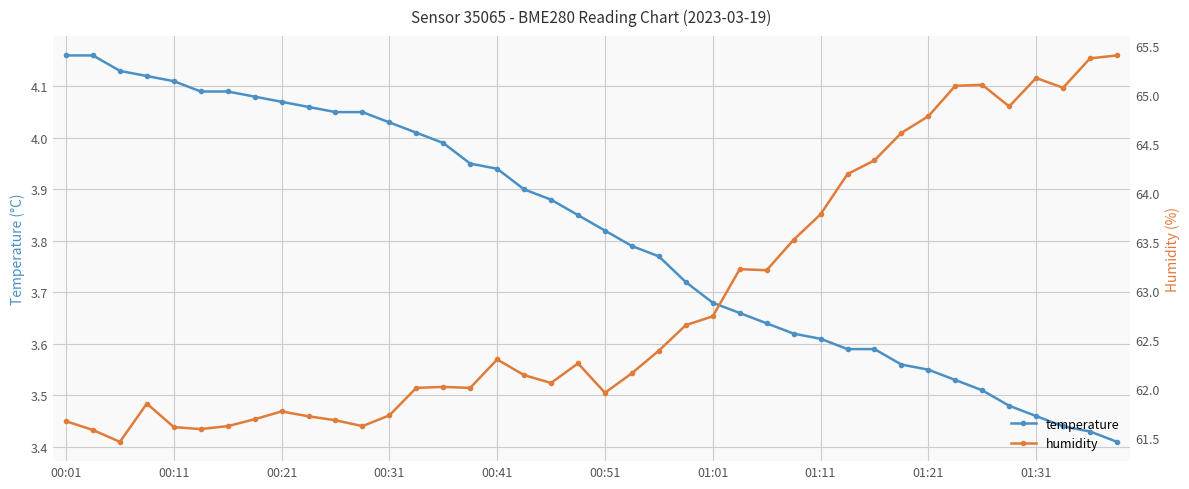

Count the number of categories in the chart.

40